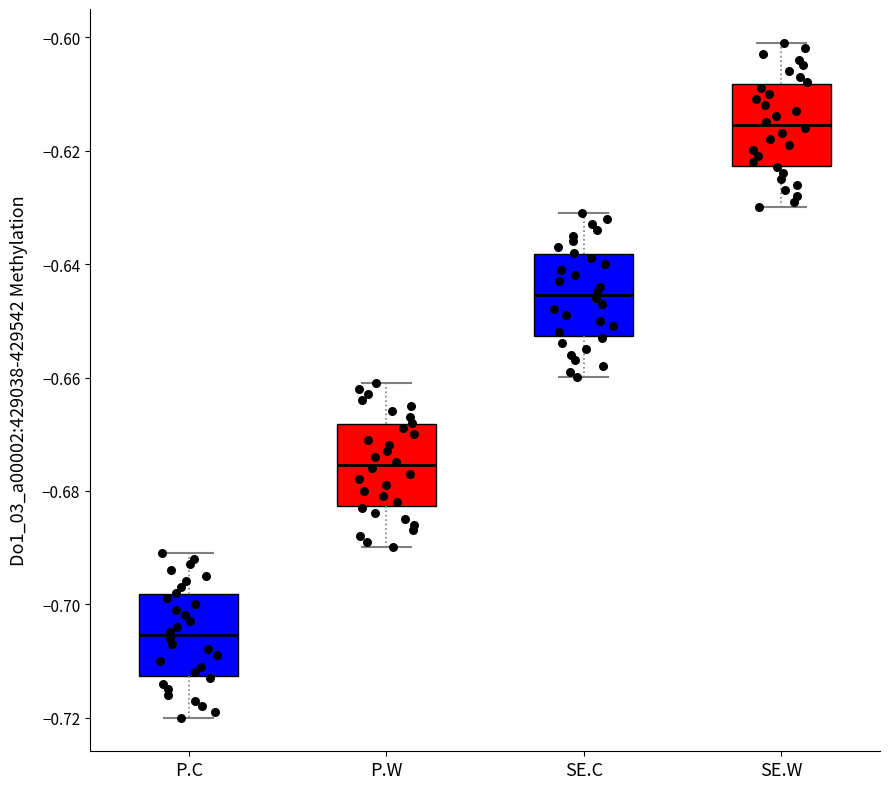

Reading left to right, read every box against the y-axis: the position of its median line, the range the box covers, and the ends of its whiskers. The values are not printed on the chart, so give them approximately, as read against the axis.

P.C: median -0.706, box -0.712 to -0.698, whiskers -0.720 to -0.690
P.W: median -0.676, box -0.682 to -0.668, whiskers -0.690 to -0.660
SE.C: median -0.646, box -0.652 to -0.638, whiskers -0.660 to -0.630
SE.W: median -0.616, box -0.622 to -0.608, whiskers -0.630 to -0.600